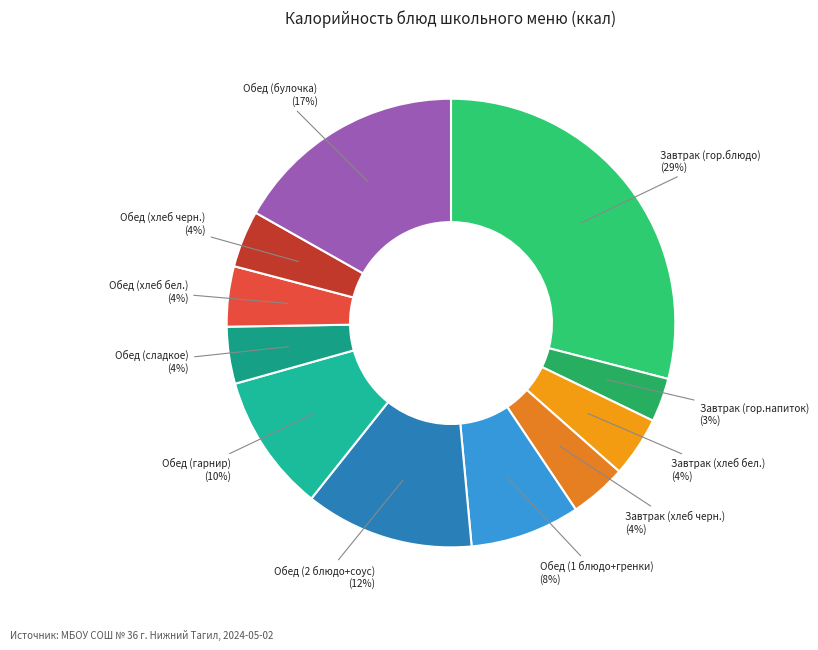

Is there any slice that represents more than half of the pie?

No